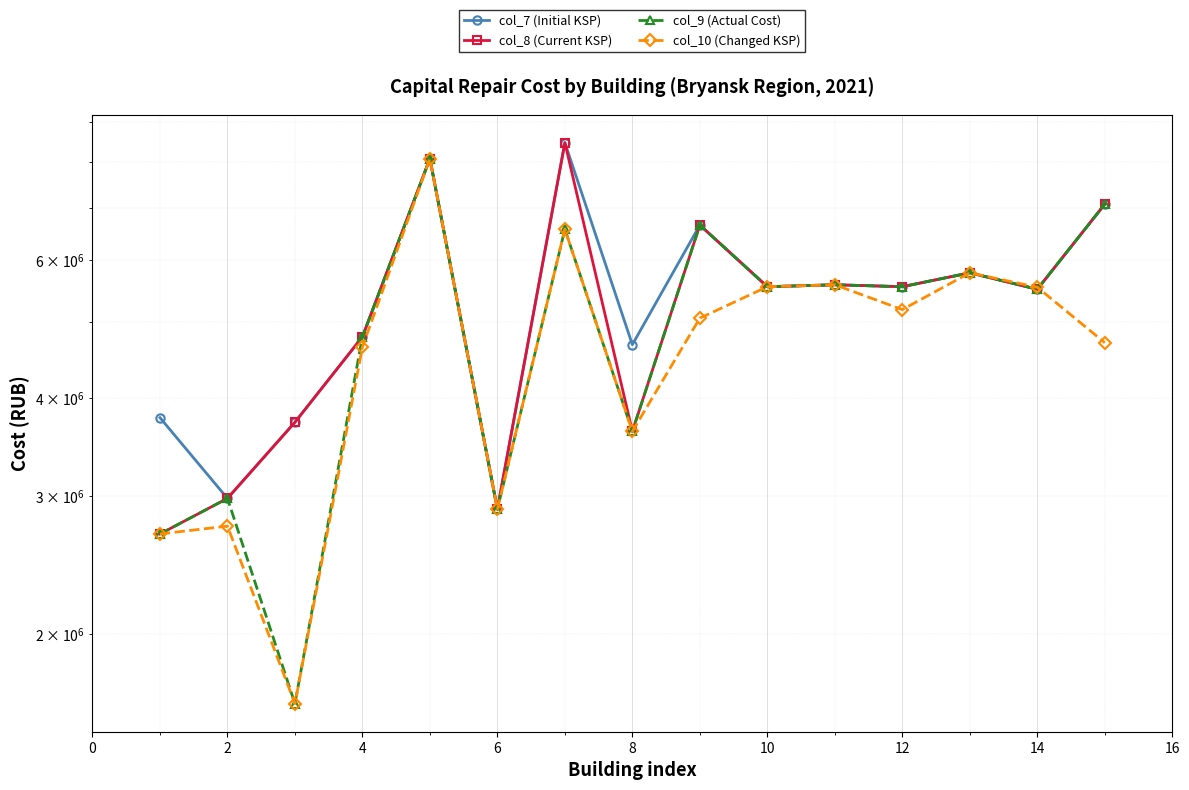

Where do col_7 (Initial KSP) and col_10 (Changed KSP) first cross each other?

13 and 14